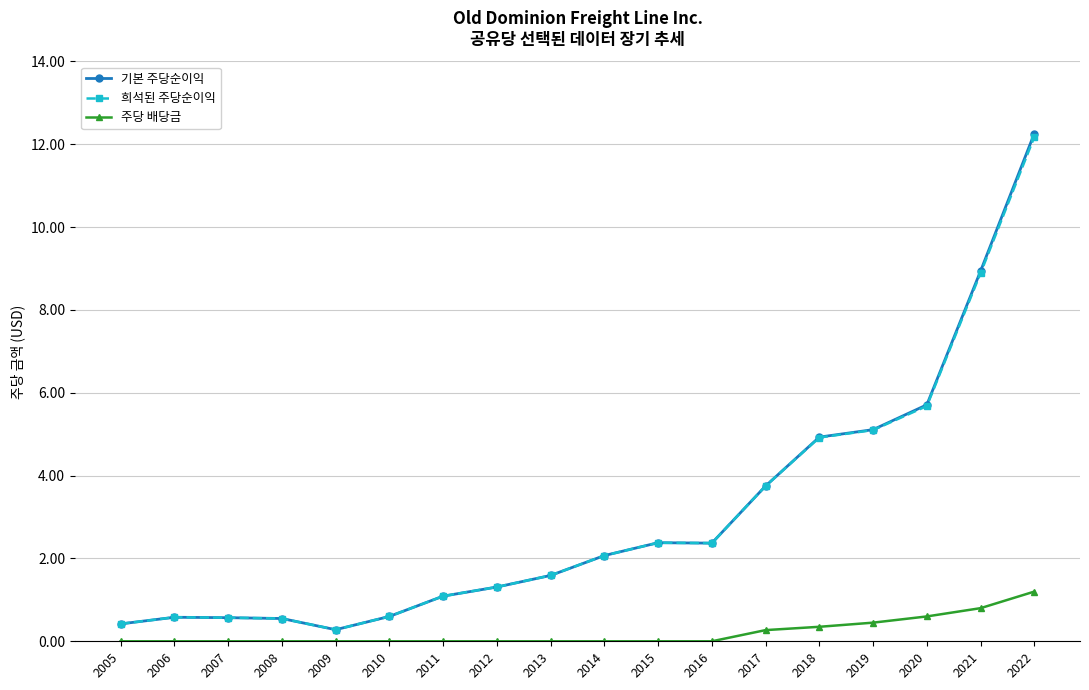

Which series has the widest spread of values?

기본 주당순이익